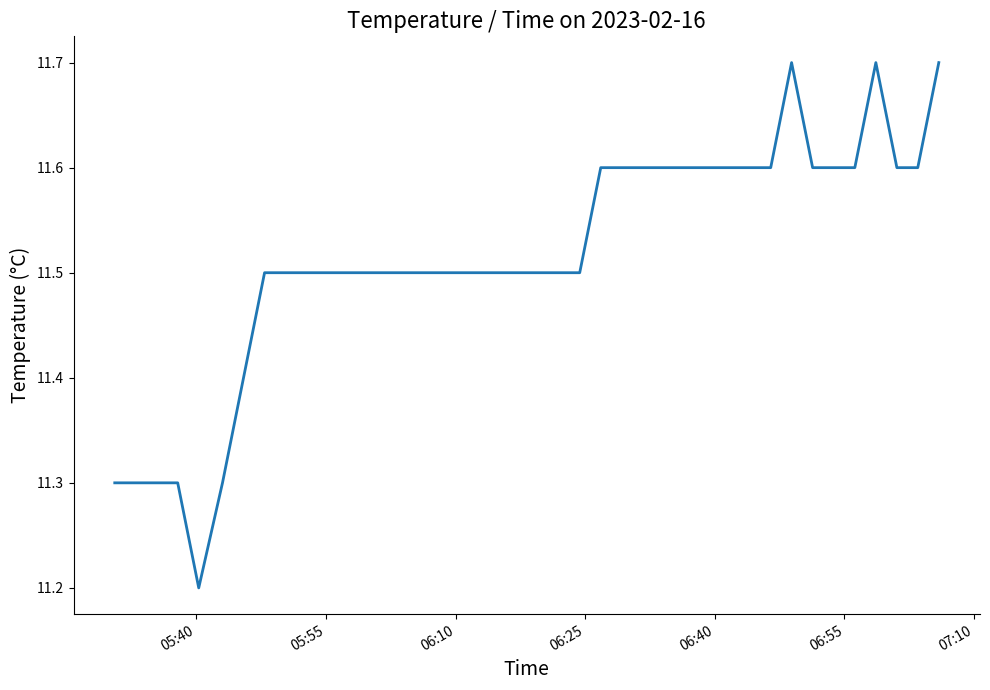

What is the difference between the maximum and minimum values?

0.5